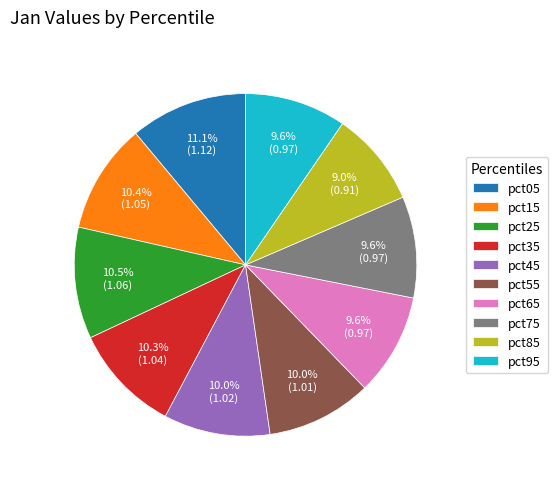

To the nearest percent, what is the average slice percentage?

10%